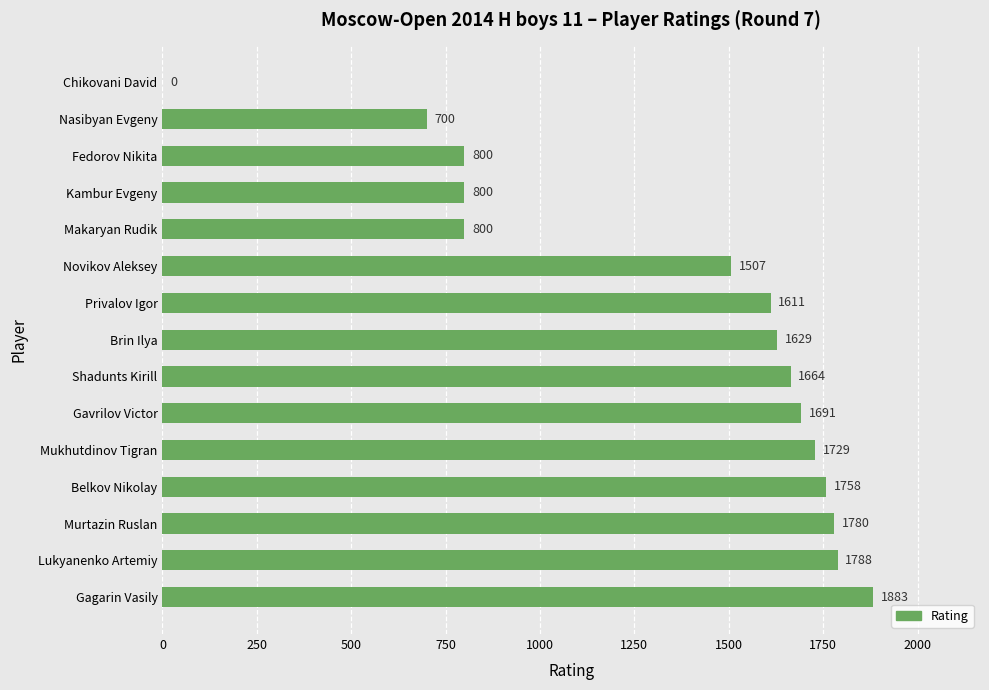

Are the bars grouped side by side (vs. stacked)?

No